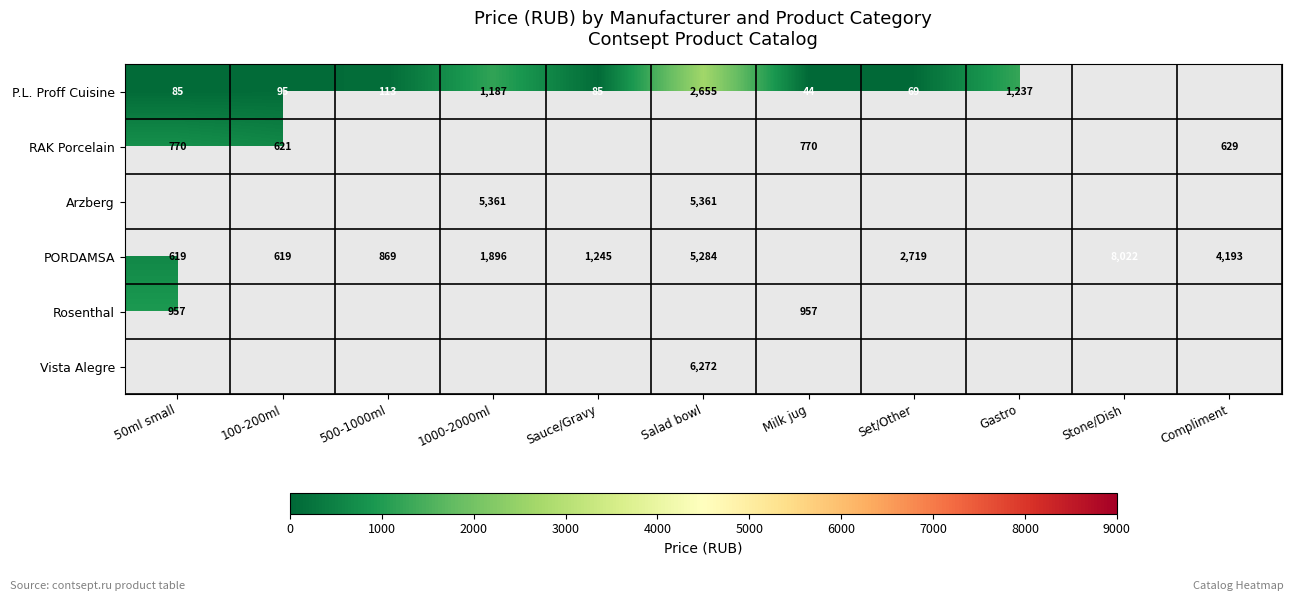

True or false: P.L. Proff Cuisine has a value of 44 at Milk jug.

True